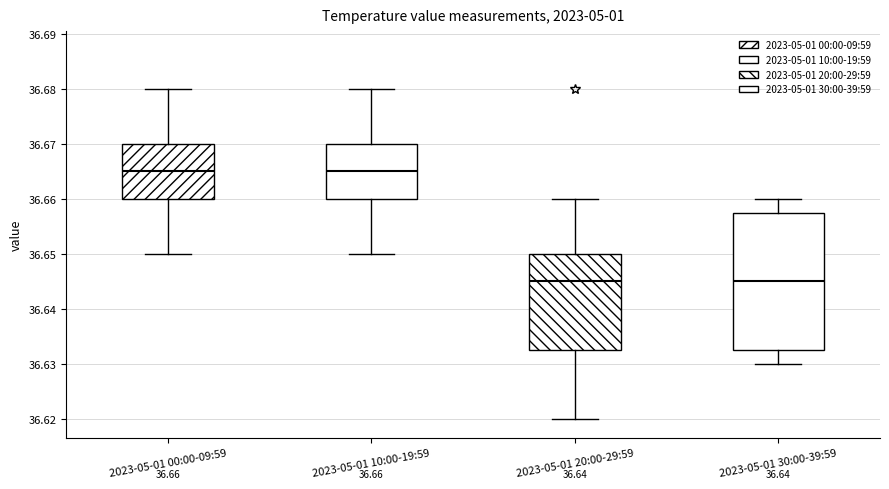

Comparing the boxes themselves (not the whiskers), which one is the tallest?

2023-05-01 30:00-39:59